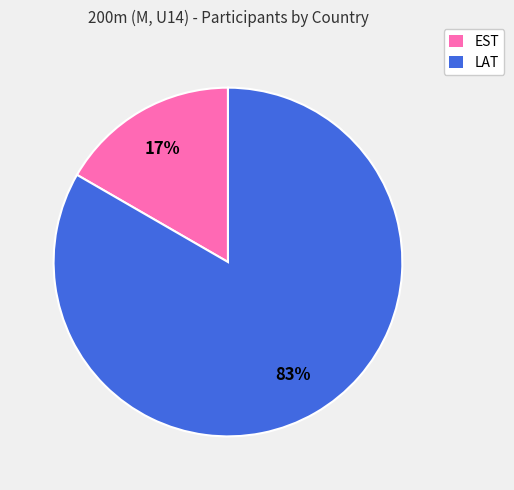

Does EST represent more than half of the total?

No